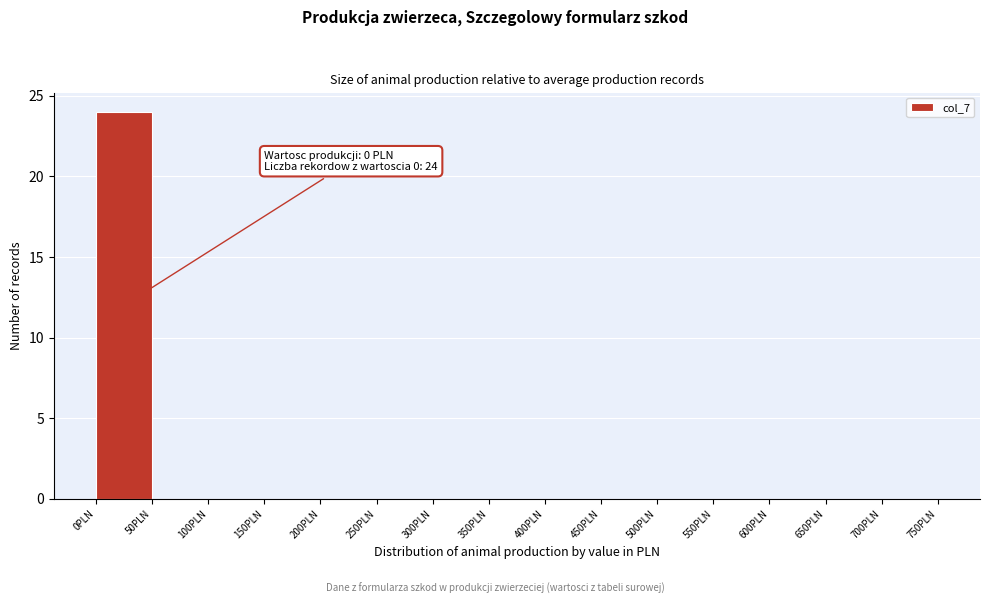

Which range on the x-axis has the tallest bar?

0 to 50